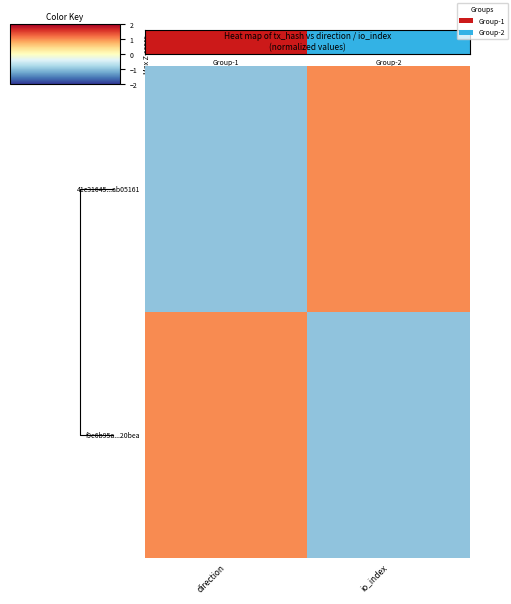

What is the difference between the highest and lowest values at direction?

2